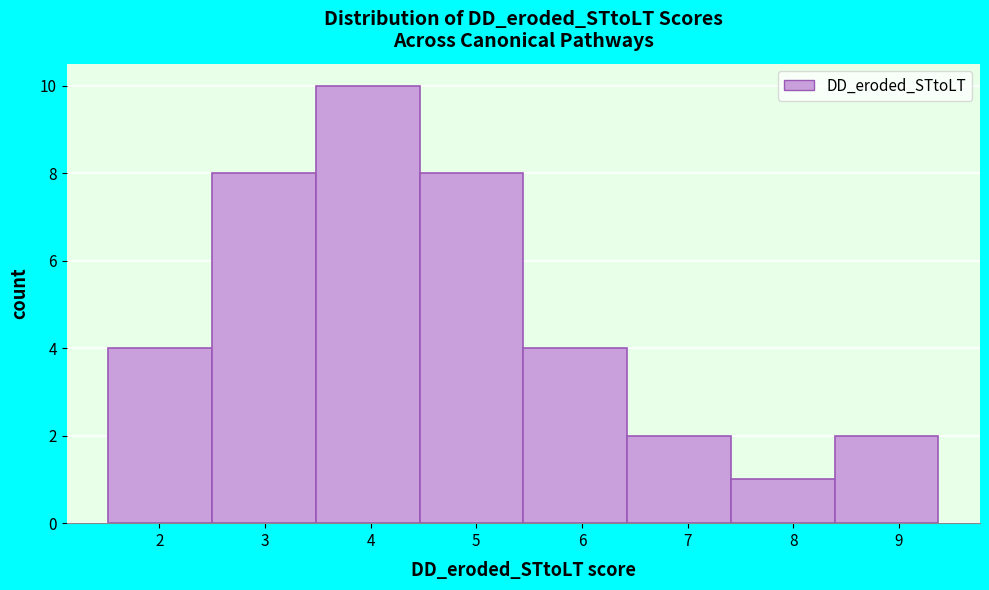

Reading left to right, transcribe this chart: for each bar, give the range it covers on the x-axis and its height. Neither the bar edges nor the heights are printed on the chart, so give them approximately, as read against the axes.

1.5 to 2.5: 4
2.5 to 3.5: 8
3.5 to 4.5: 10
4.5 to 5.4: 8
5.4 to 6.4: 4
6.4 to 7.4: 2
7.4 to 8.4: 1
8.4 to 9.4: 2